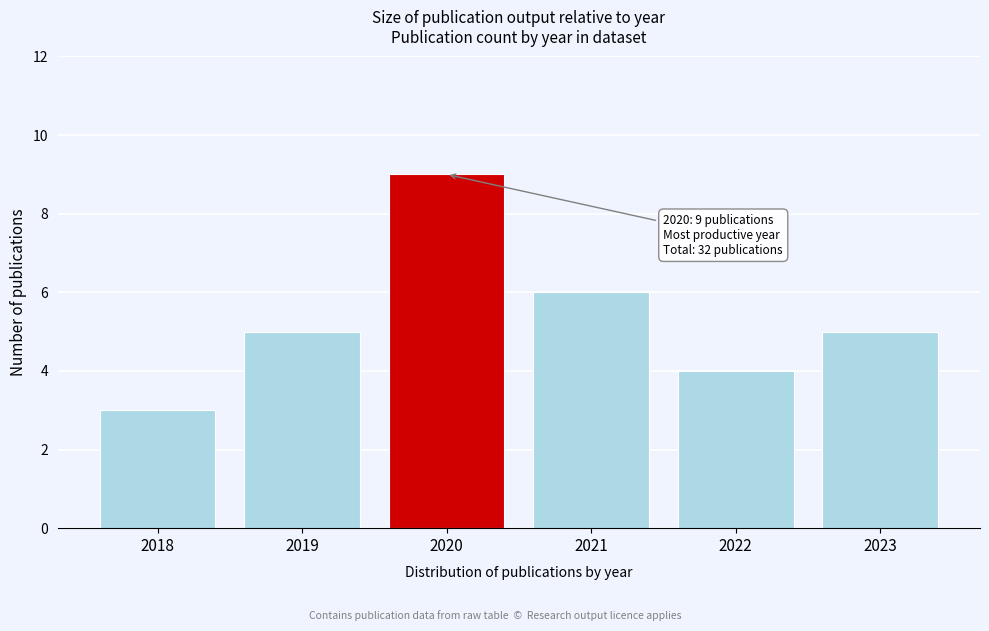

Reading left to right, what are all the values shown in this chart?

3	5	9	6	4	5